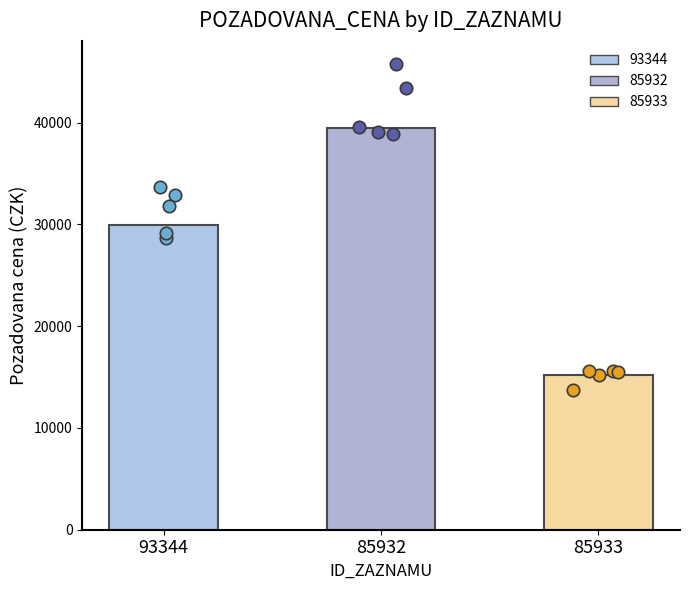

Approximately how many times larger is the value at 93344 compared to 85932?

0.8